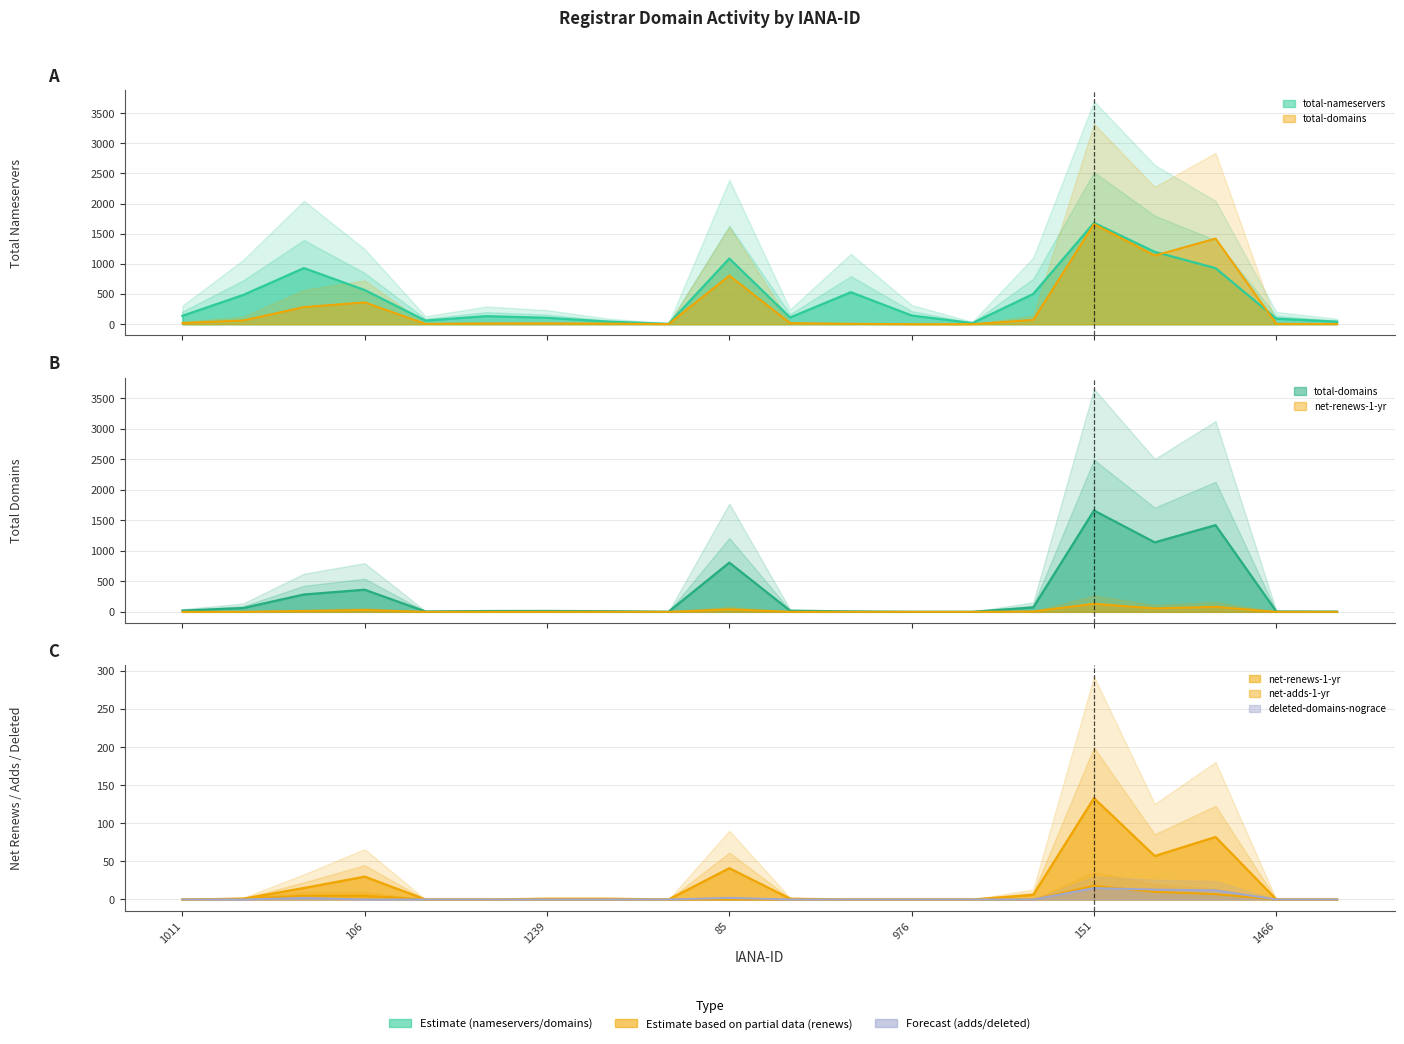

Which category has the lowest value in the total-domains series?

976